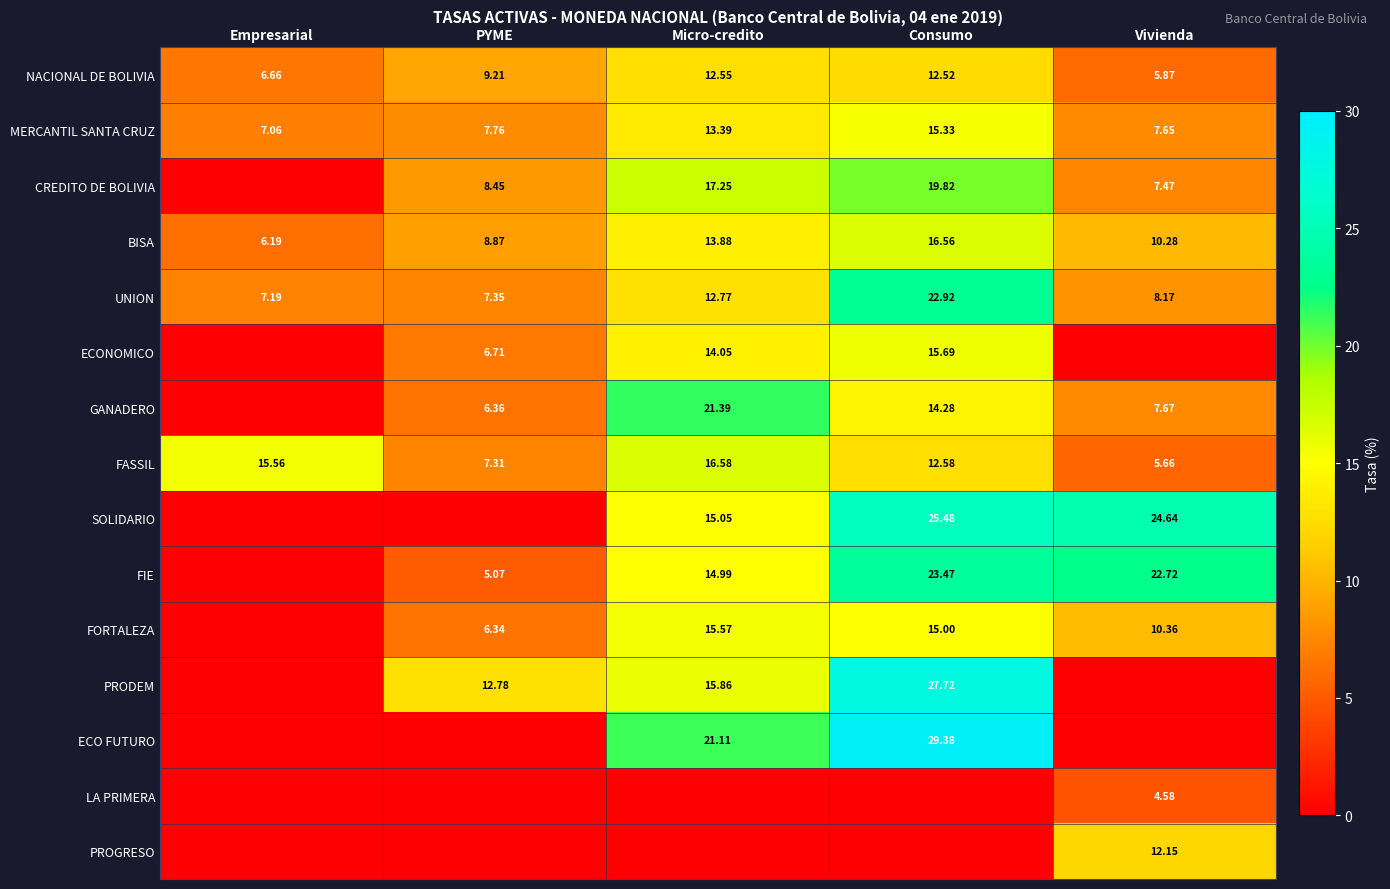

True or false: NACIONAL DE BOLIVIA has a value of 12.5 at PYME.

False